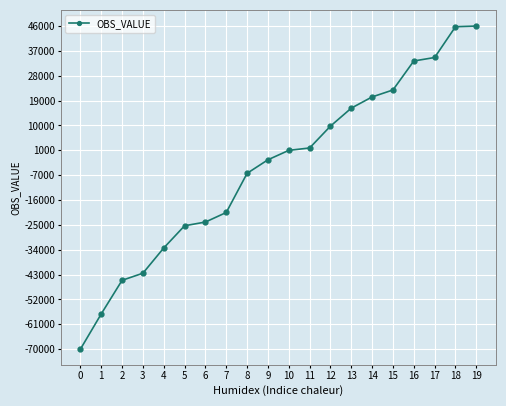

What is the value of the 6th point from the left?

-26042